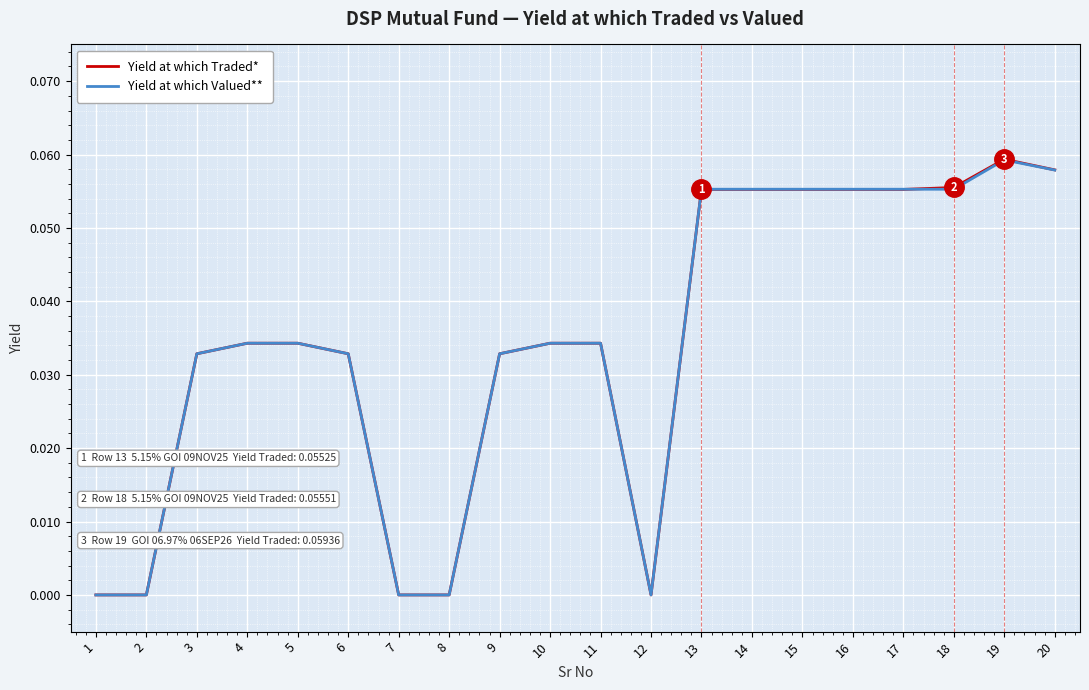

Which series changed the most between 9 and 16?

Yield at which Valued**